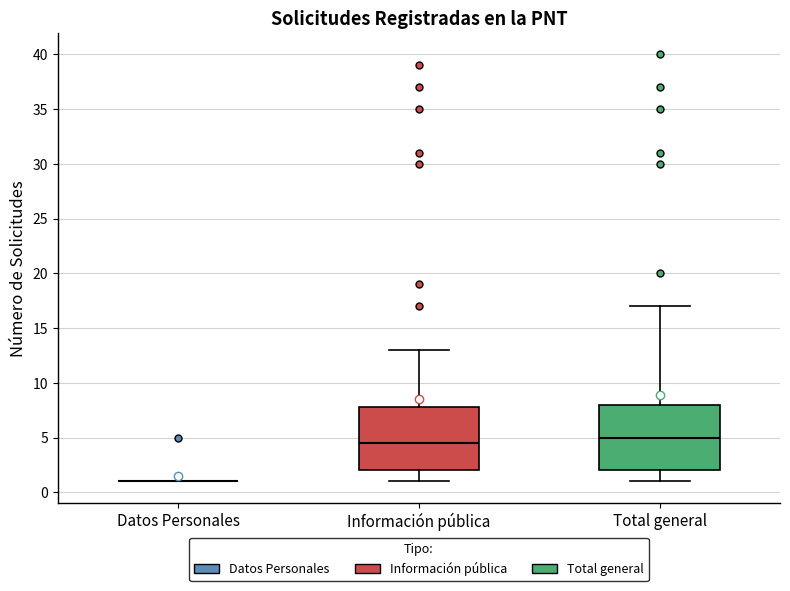

Reading left to right, read every box against the y-axis: the position of its median line, the range the box covers, and the ends of its whiskers. The values are not printed on the chart, so give them approximately, as read against the axis.

Datos Personales: box collapsed to a line at 1.0, whiskers 1.0 to 1.0
Información pública: median 4.5, box 2.0 to 8.0, whiskers 1.0 to 13.0
Total general: median 5.0, box 2.0 to 8.0, whiskers 1.0 to 17.0